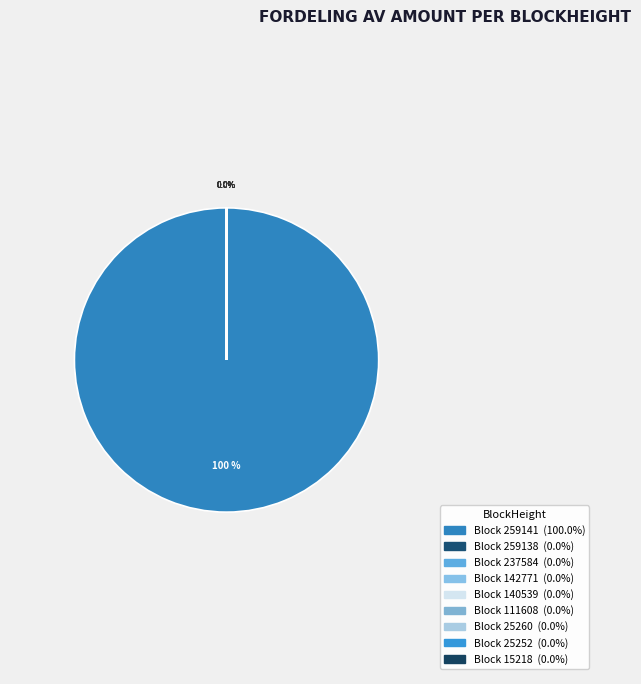

Rank the categories by value from lowest to highest.

140539, 25260, 142771, 25252, 259138, 111608, 237584, 15218, 259141